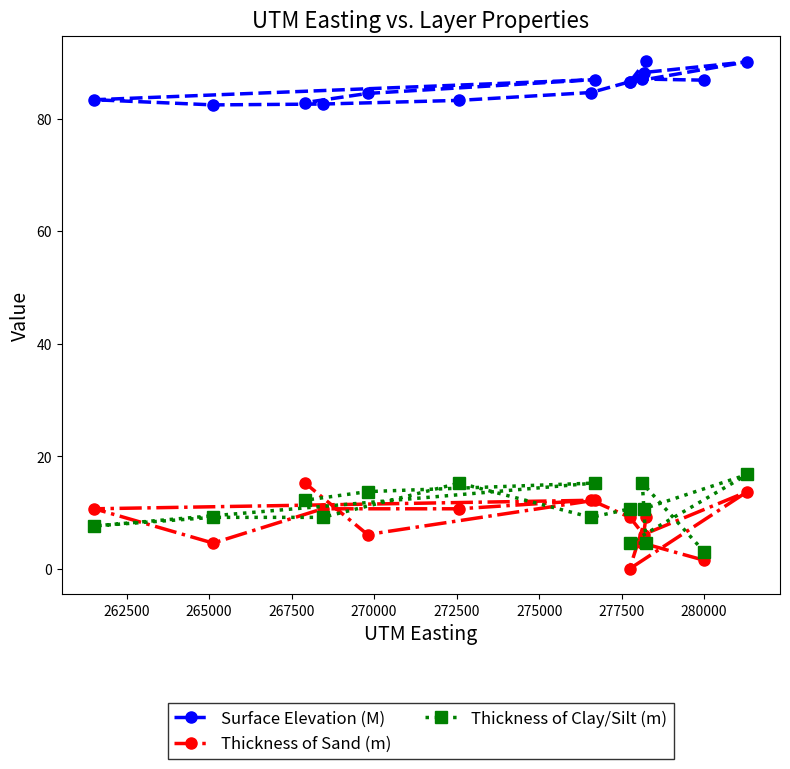

What is the value of the Thickness of Clay/Silt (m) point at the 9th from the left?

4.6